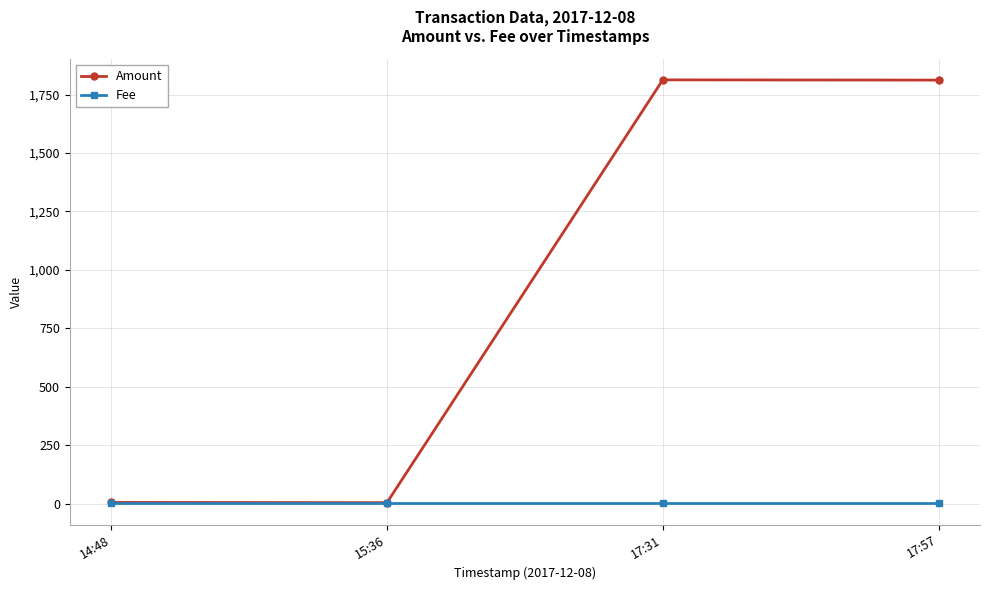

What position from the right is 17:57?

1